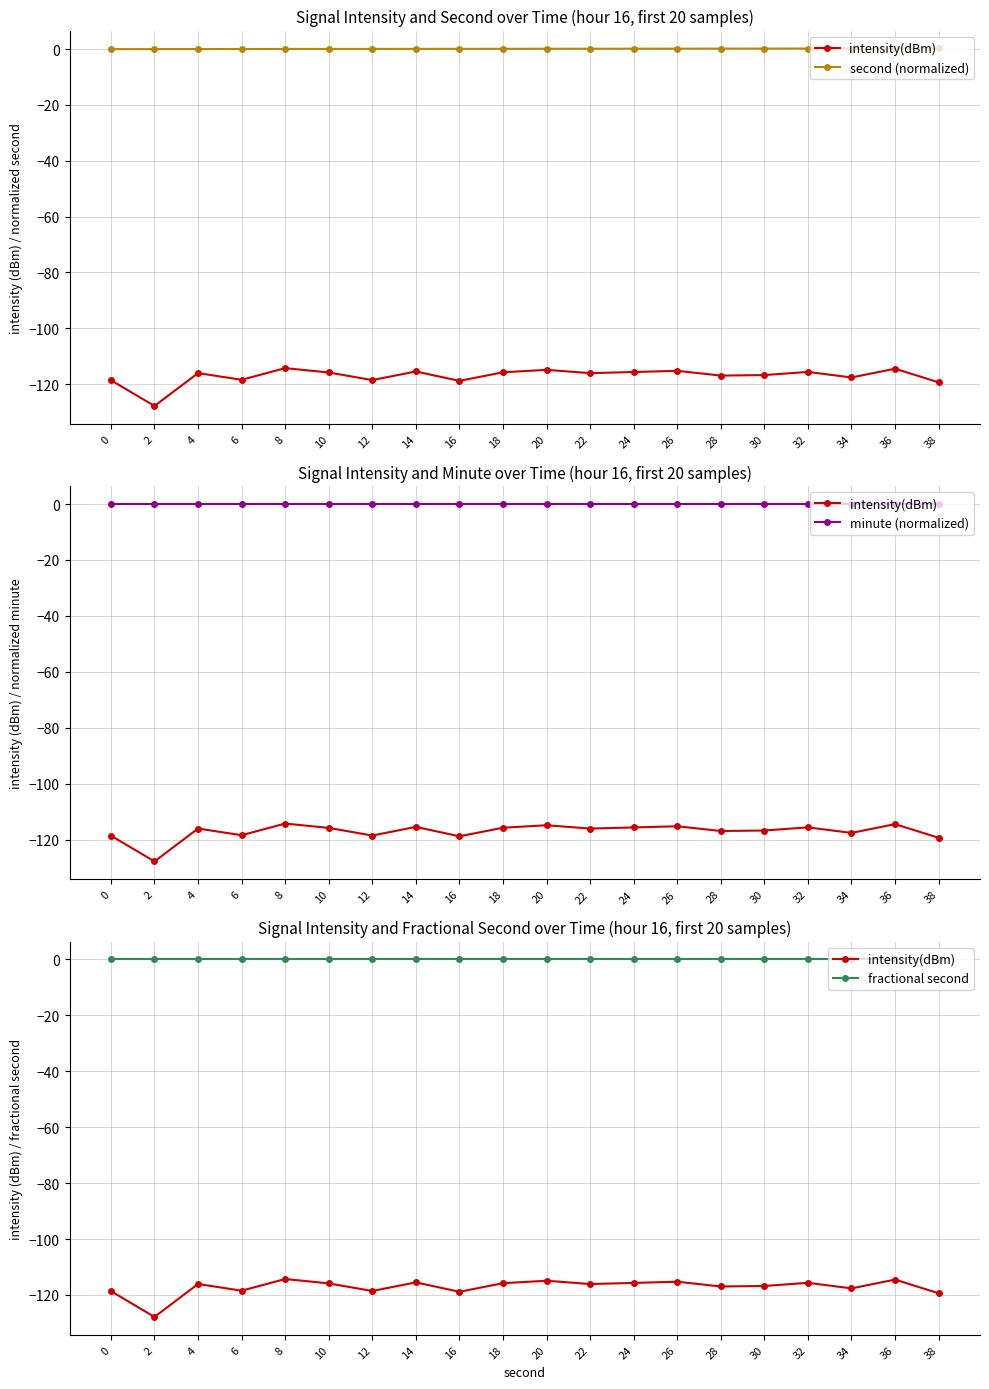

Where do second (normalized) and minute (normalized) first cross each other?

6 and 8